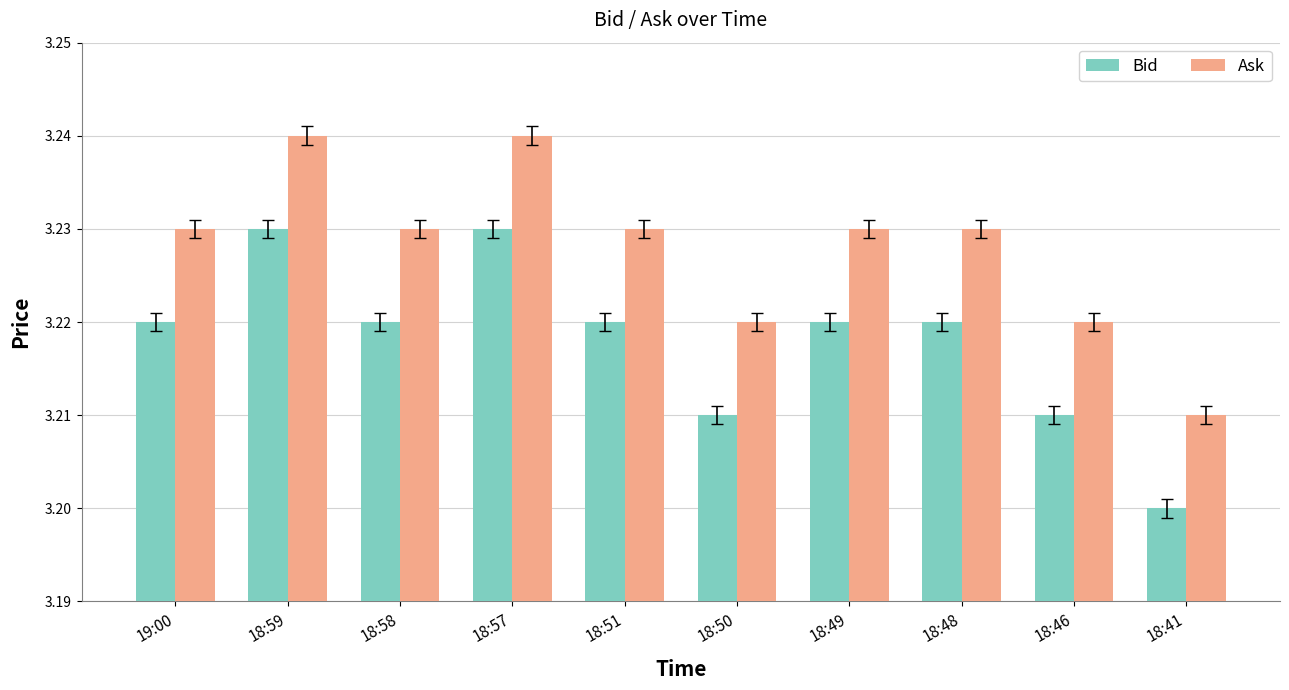

What is the label of the 7th bar from the right?

18:57